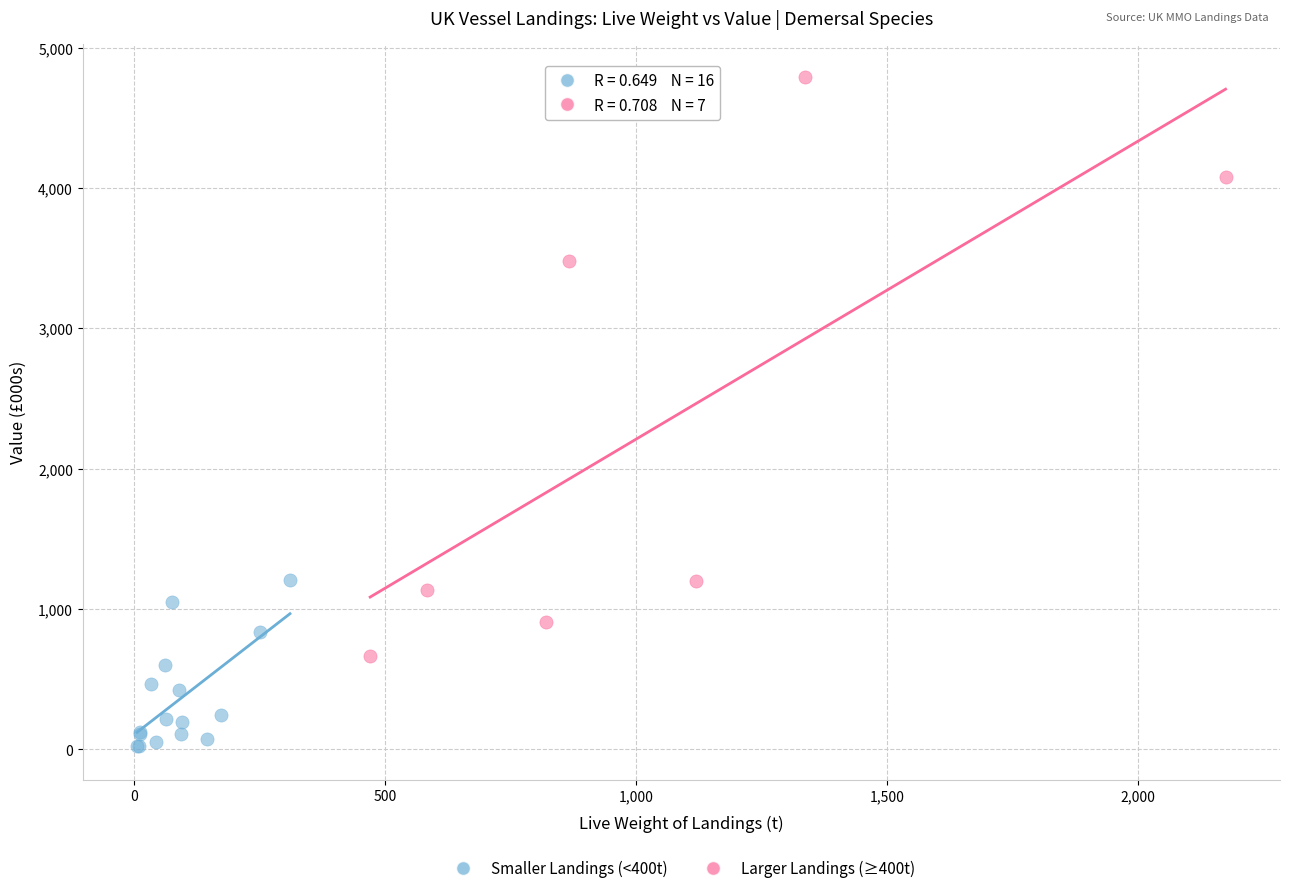

Which series has the largest Y range (max minus min)?

Larger Landings (≥400t)